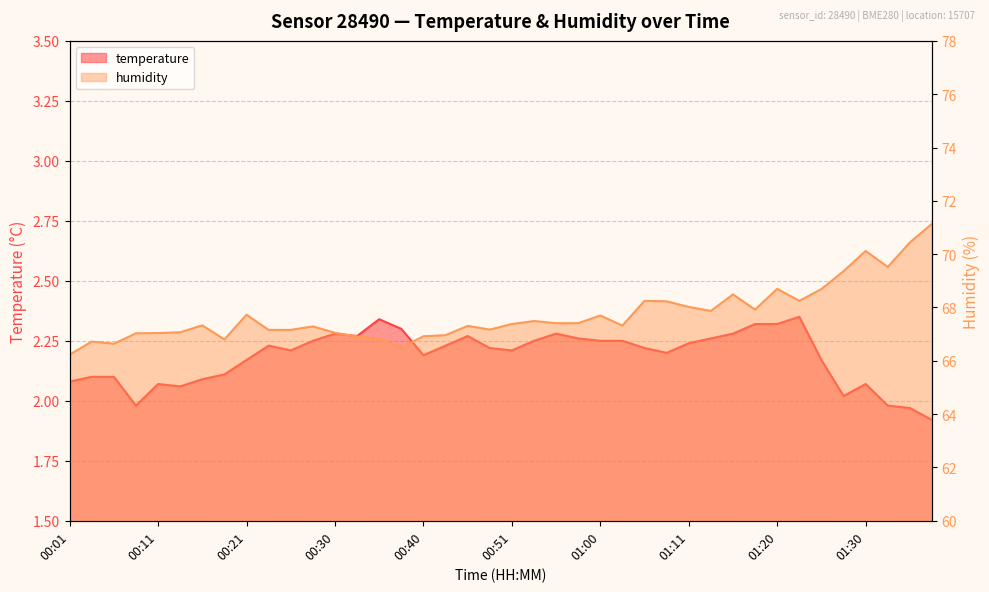

Which category has the highest value across all series?

01:37